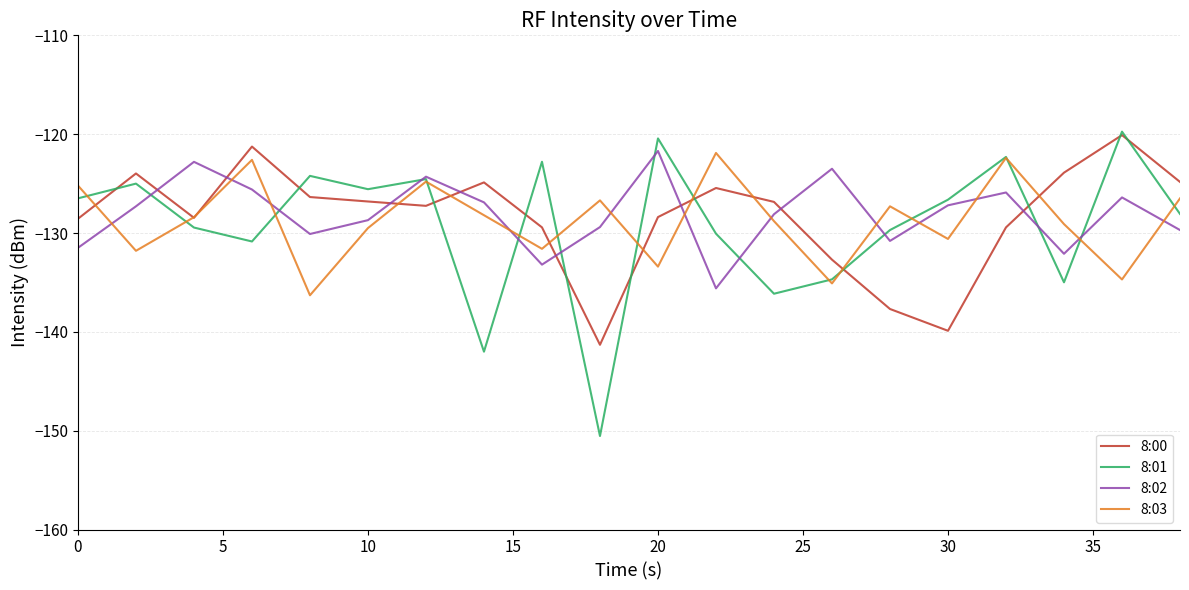

How many lines are shown in the chart?

4